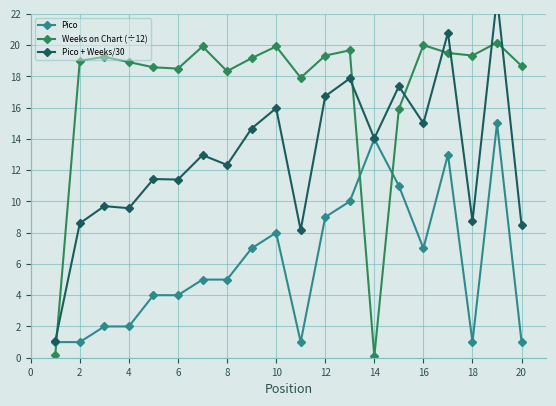

True or false: Pico has a value of 1.0 at 20.

True